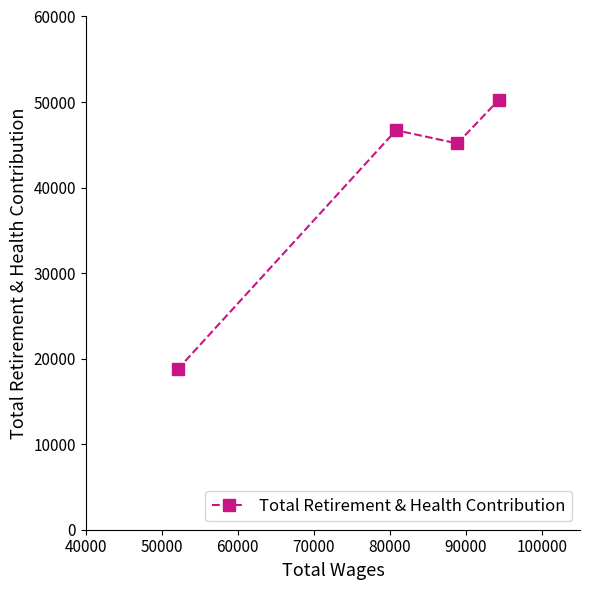

What is the value of the 3rd point from the left?

45161